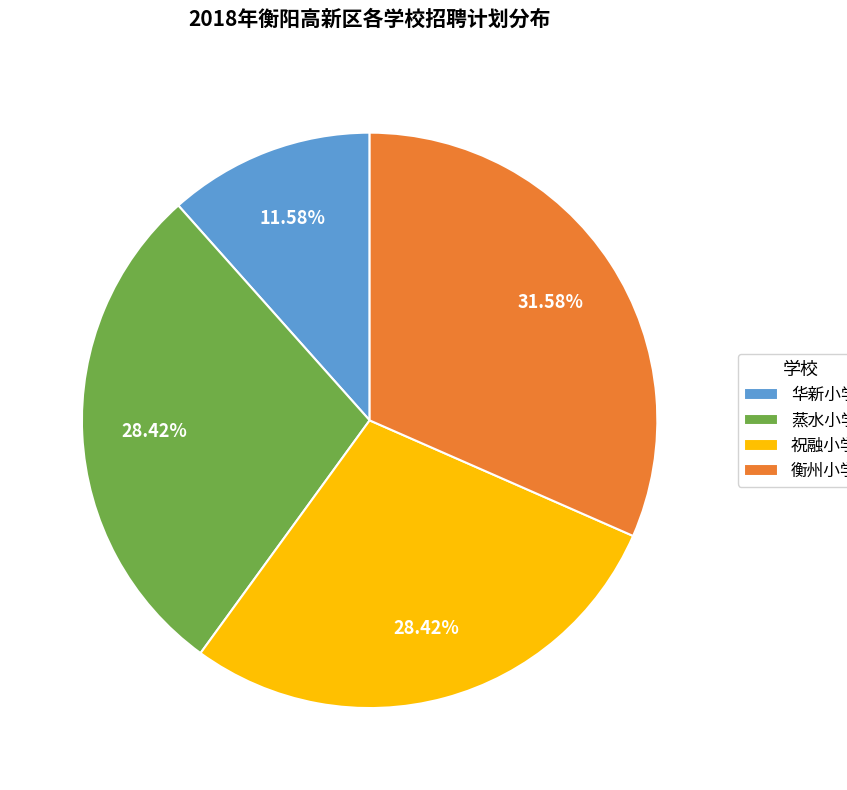

Which has a higher value, 祝融小学 or 华新小学?

祝融小学